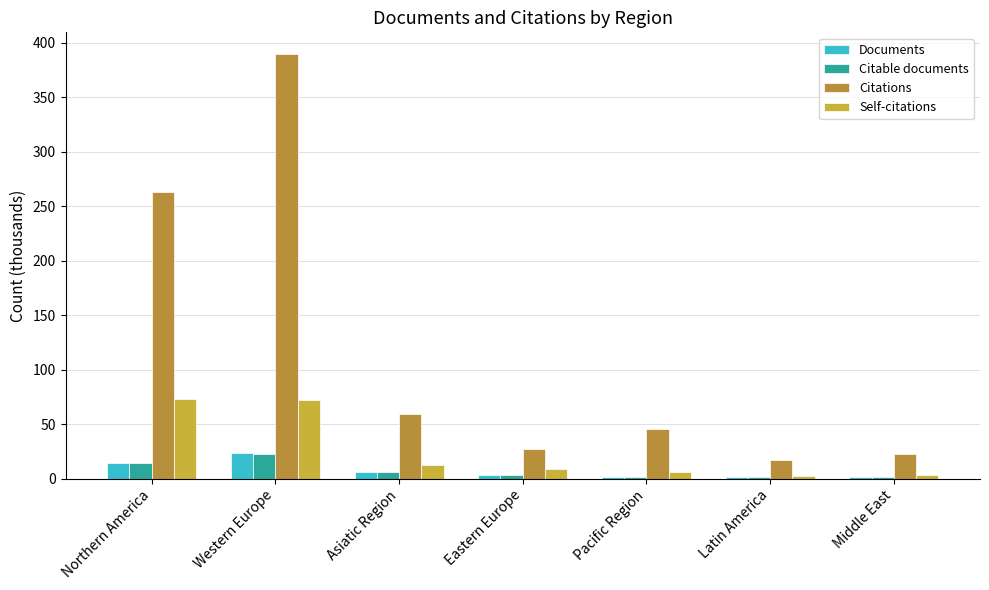

The value of Documents at Middle East is 1.6. True or false?

True